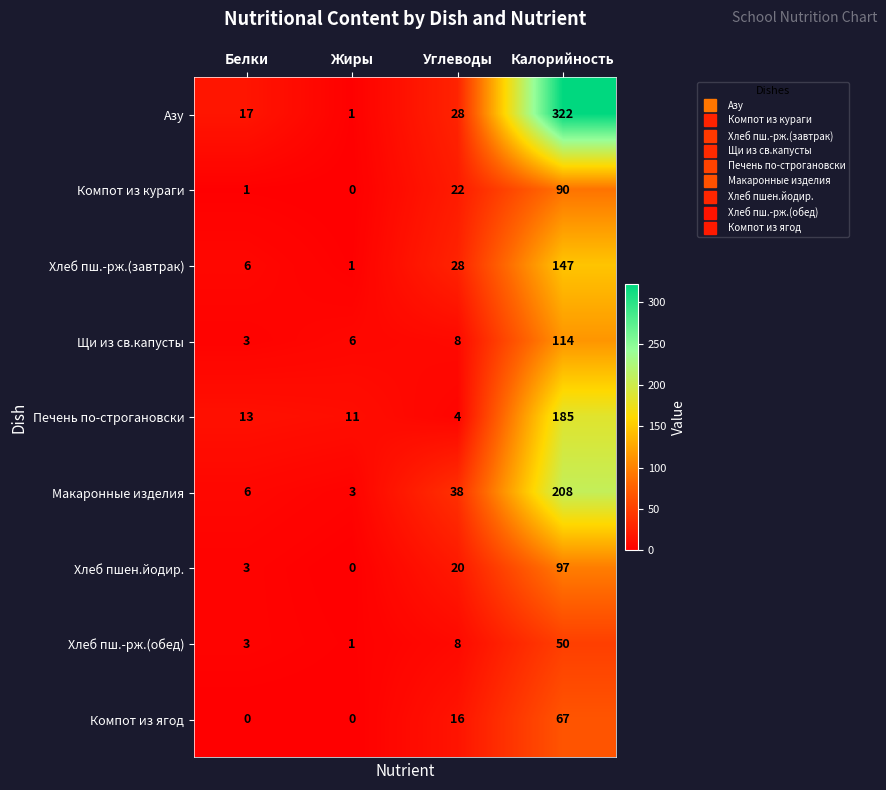

Rank the series by their maximum value, from lowest to highest.

Хлеб пш.-рж.(обед), Компот из ягод, Компот из кураги, Хлеб пшен.йодир., Щи из св.капусты, Хлеб пш.-рж.(завтрак), Печень по-строгановски, Макаронные изделия, Азу